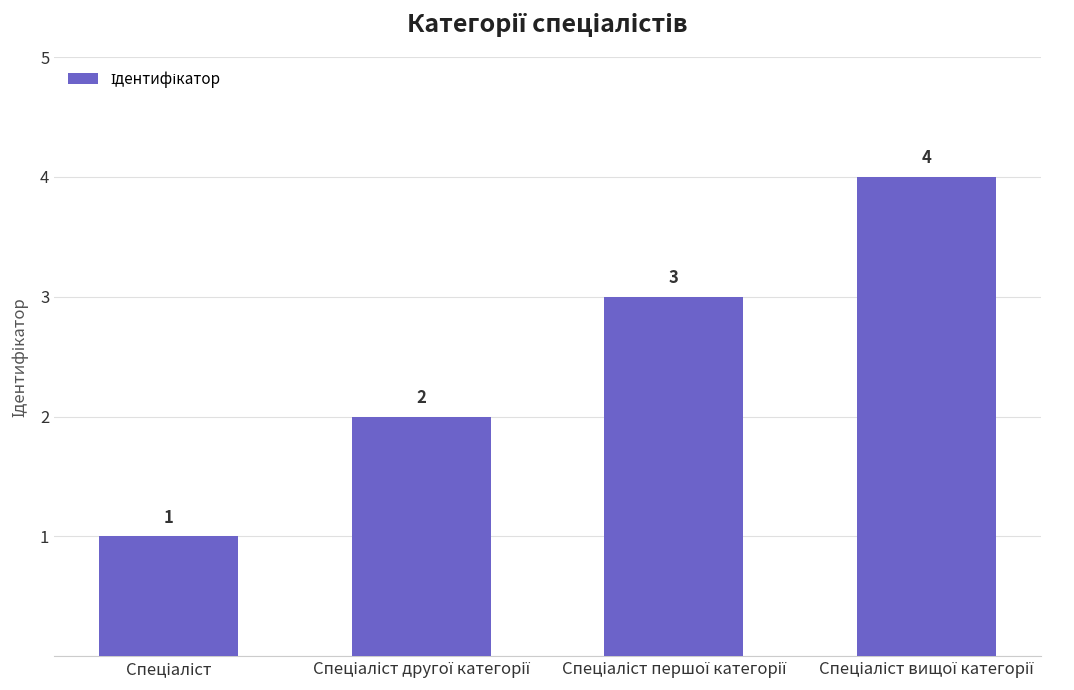

Count the values in the range 2 to 4.

3